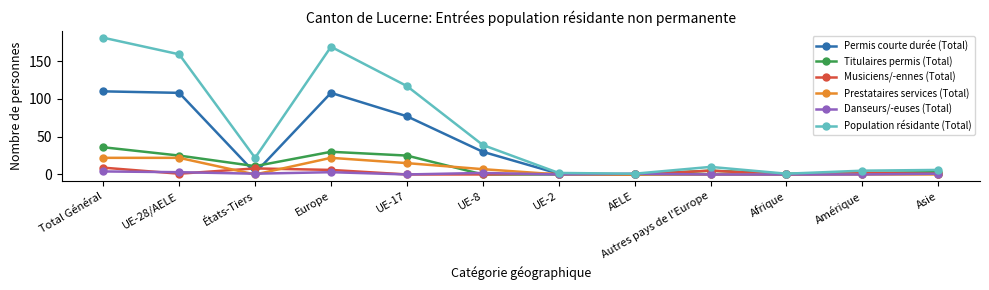

True or false: Danseurs/-euses (Total) and Titulaires permis (Total) intersect in this chart.

True